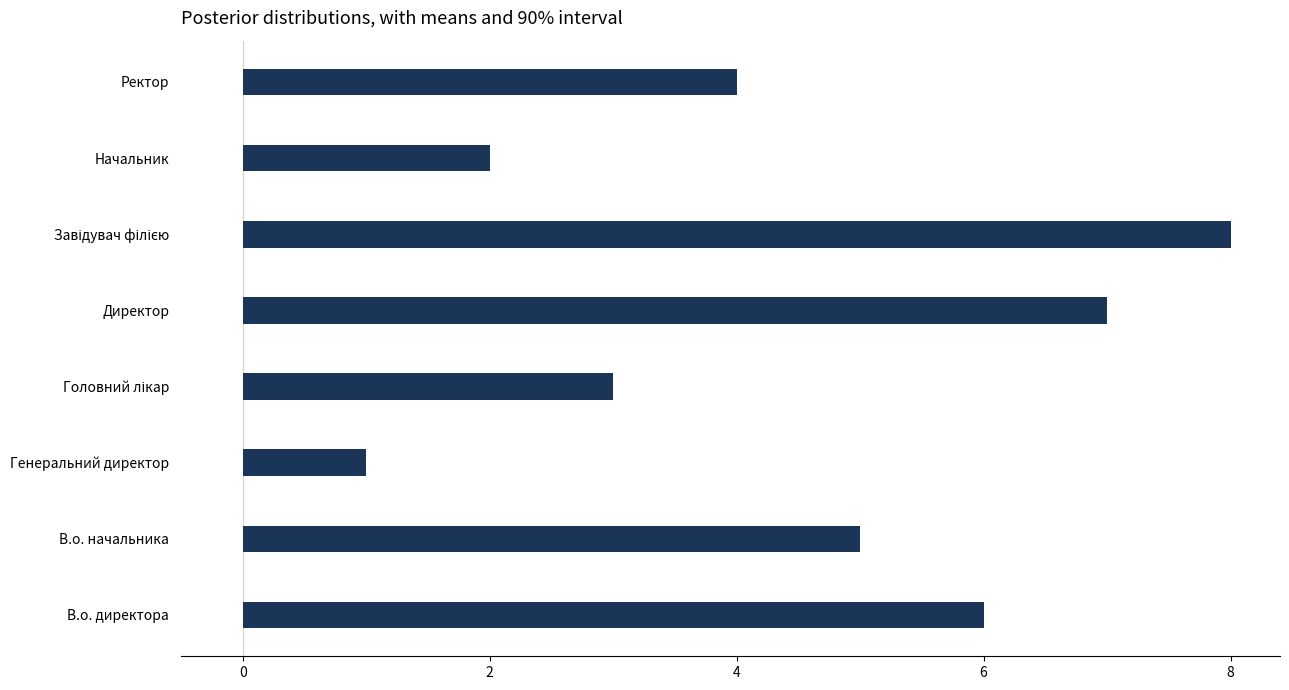

Is it true that the value at Генеральний директор is 2?

False